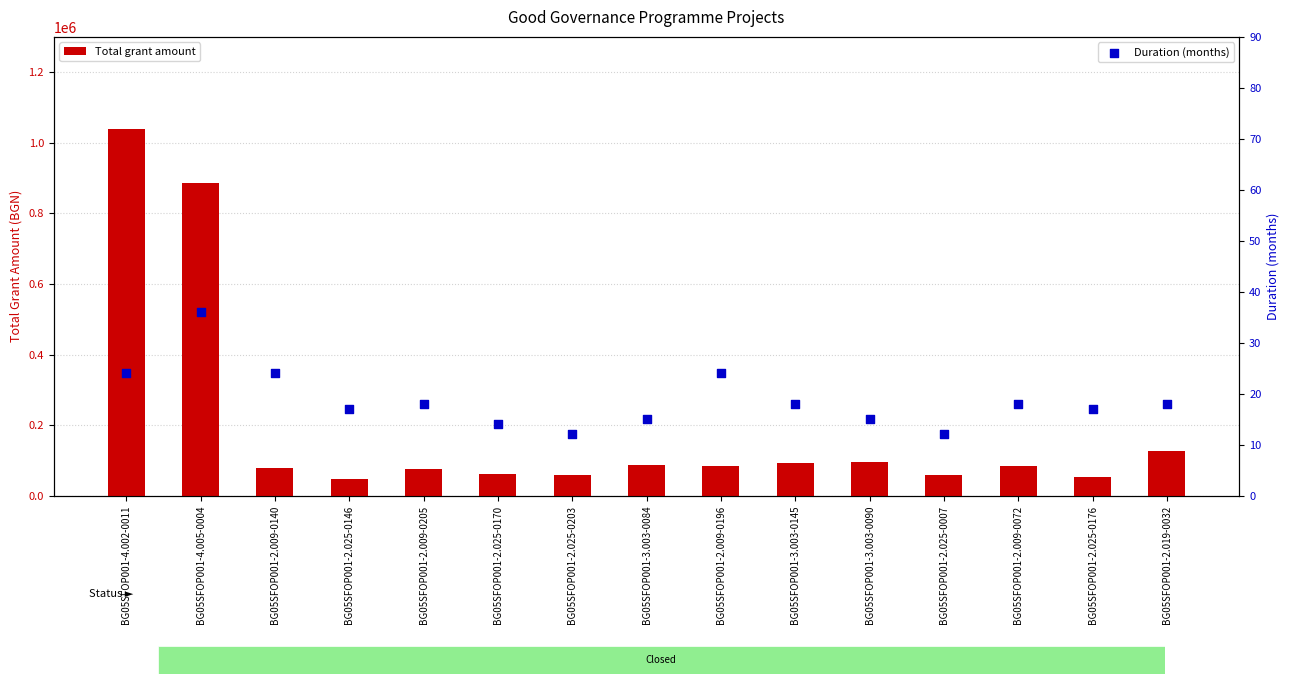

At which category is the sum across all series the highest?

BG05SFOP001-4.002-0011